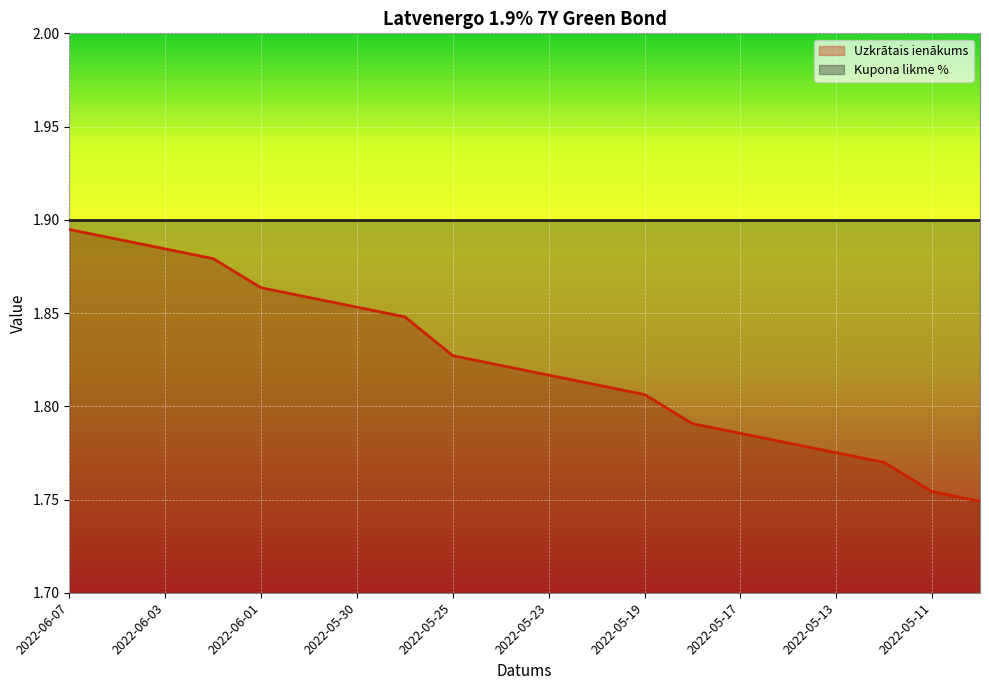

What is the average value?

1.8